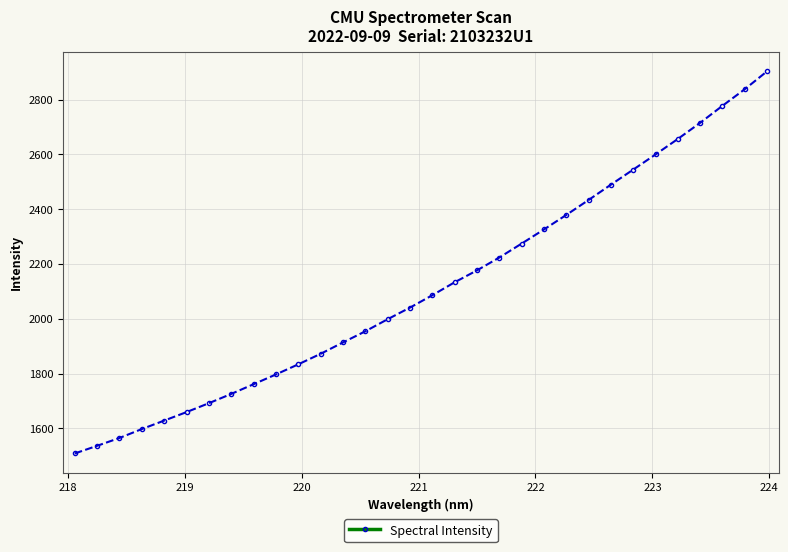

What is the difference between the maximum and minimum values?

1395.3